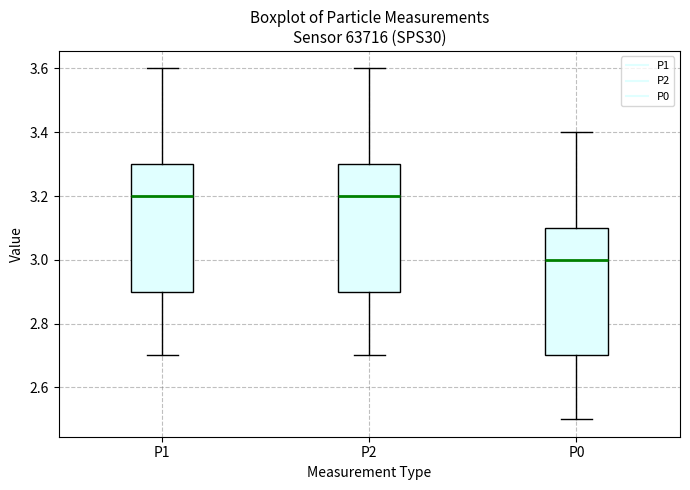

Which box's median line is the lowest?

P0